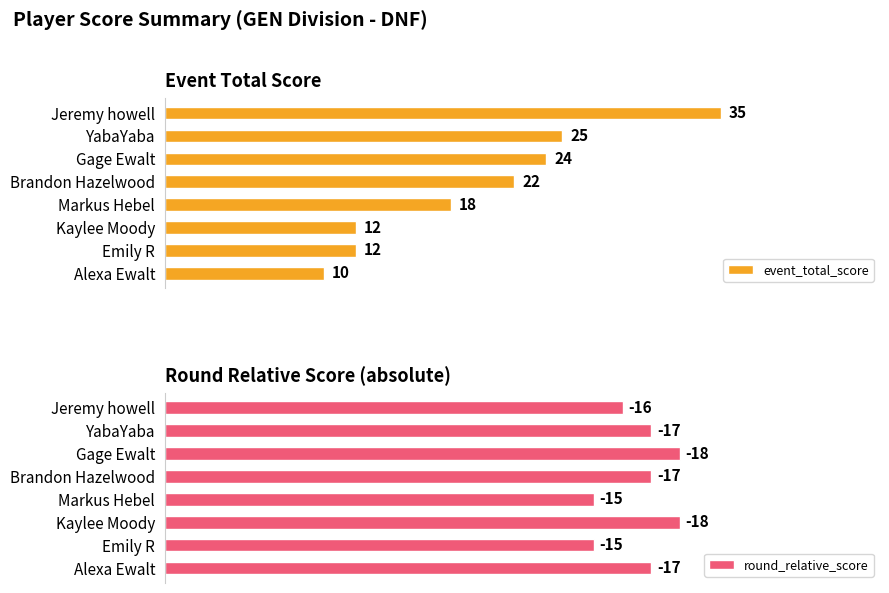

Reading right to left, list all the values displayed in this chart.

event_total_score: 35	25	24	22	18	12	12	10
round_relative_score: 16	17	18	17	15	18	15	17